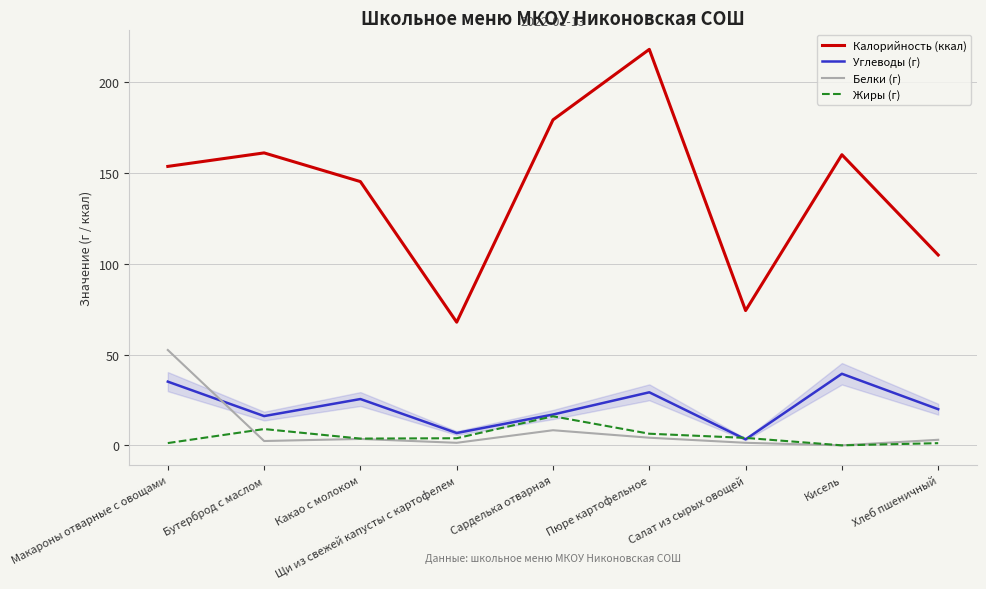

The value of Белки (г) at Кисель is 26.3. True or false?

False